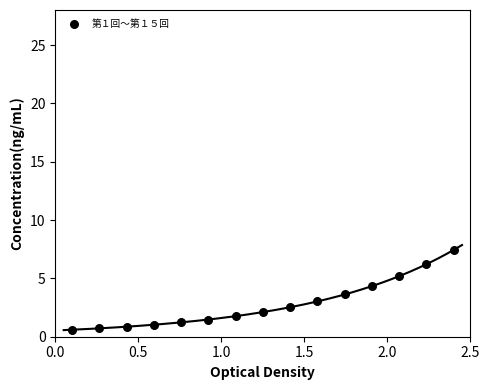

What is the range of Y values (max minus min)?

6.8